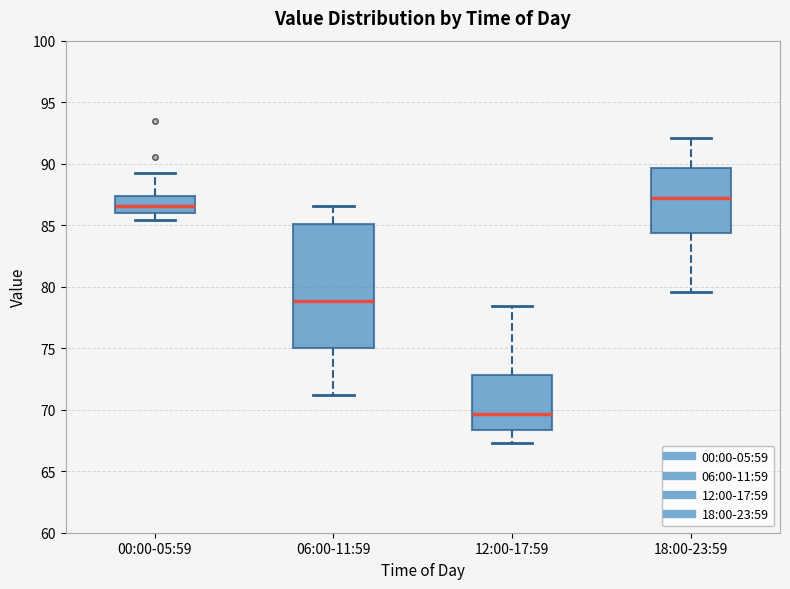

Reading left to right, transcribe this box plot: for each box, give where its median line is, the range the box spans, and where its two whiskers end, as read against the y-axis. The values are not printed on the chart, so give them approximately, as read against the axis.

00:00-05:59: median 86.5, box 86.0 to 87.5, whiskers 85.5 to 89.5
06:00-11:59: median 79.0, box 75.0 to 85.0, whiskers 71.0 to 86.5
12:00-17:59: median 69.5, box 68.5 to 73.0, whiskers 67.5 to 78.5
18:00-23:59: median 87.0, box 84.5 to 89.5, whiskers 79.5 to 92.0